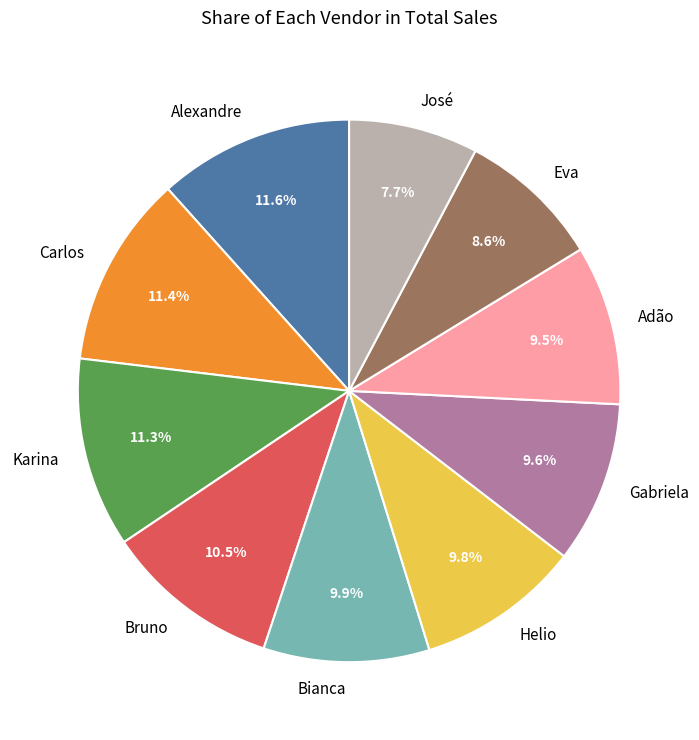

To the nearest percent, what is the difference between the Karina and Bianca slice percentages?

1%